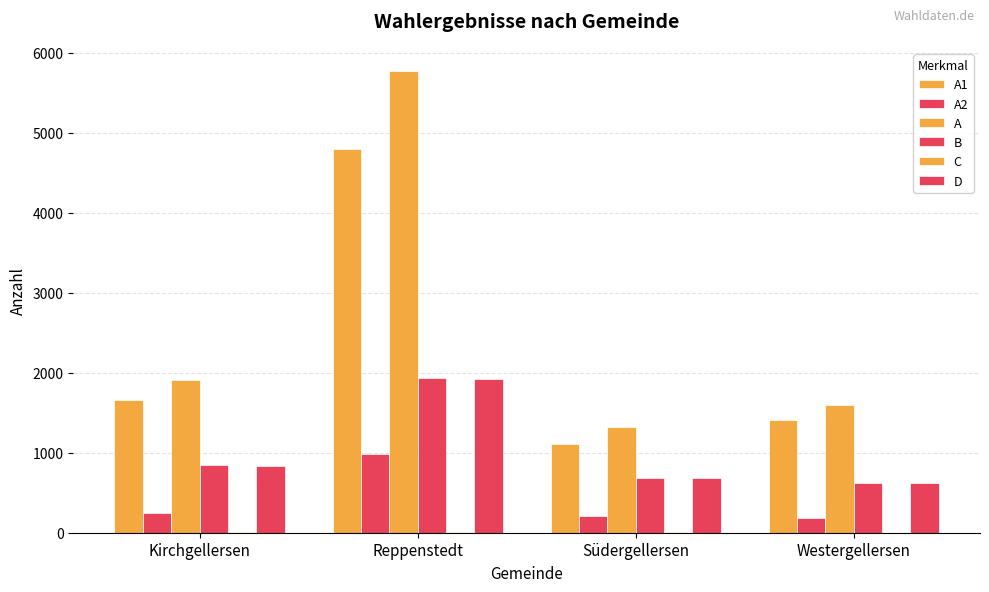

Does the chart contain stacked bars?

No